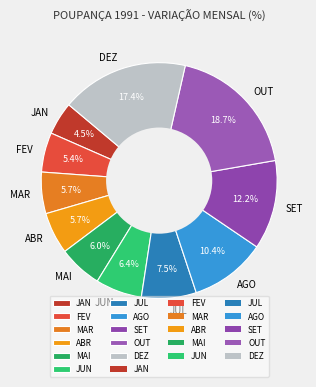

What is the smallest slice in the pie chart?

JAN